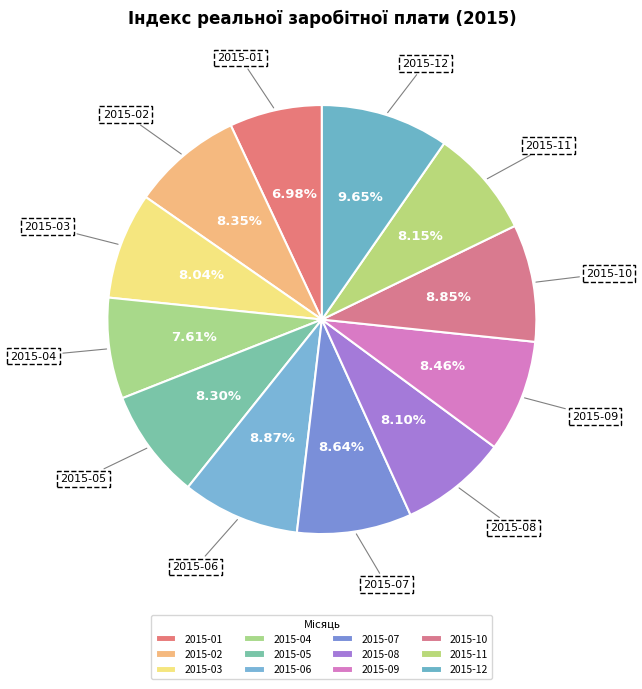

Count the number of slices in the pie.

12